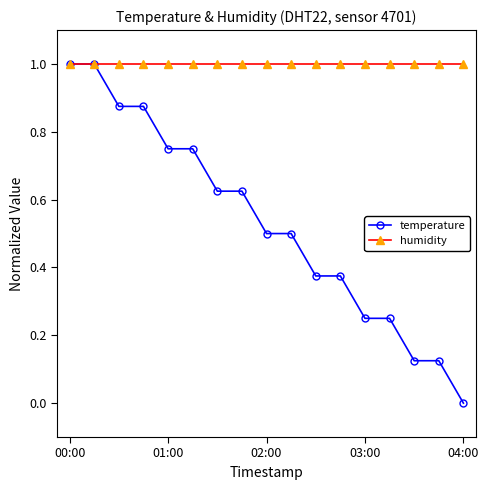

Which series has the largest total across all categories?

humidity